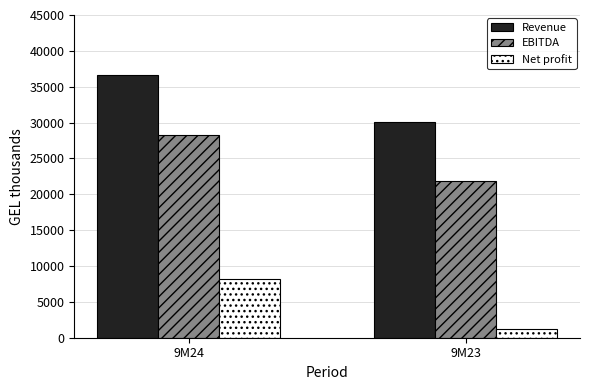

List the labels in order of Net profit value, largest first.

9M24, 9M23